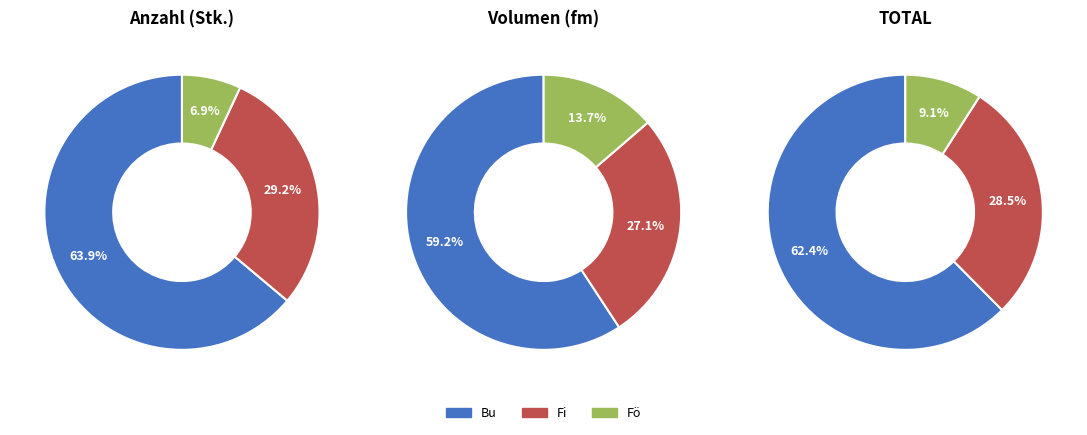

Is it true that 1 is 30% of the pie?

True